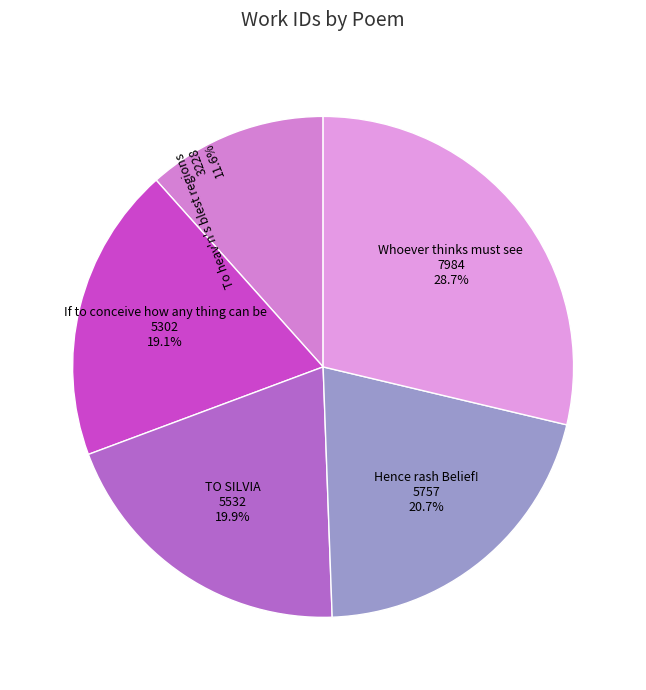

Does any single category account for the majority?

No